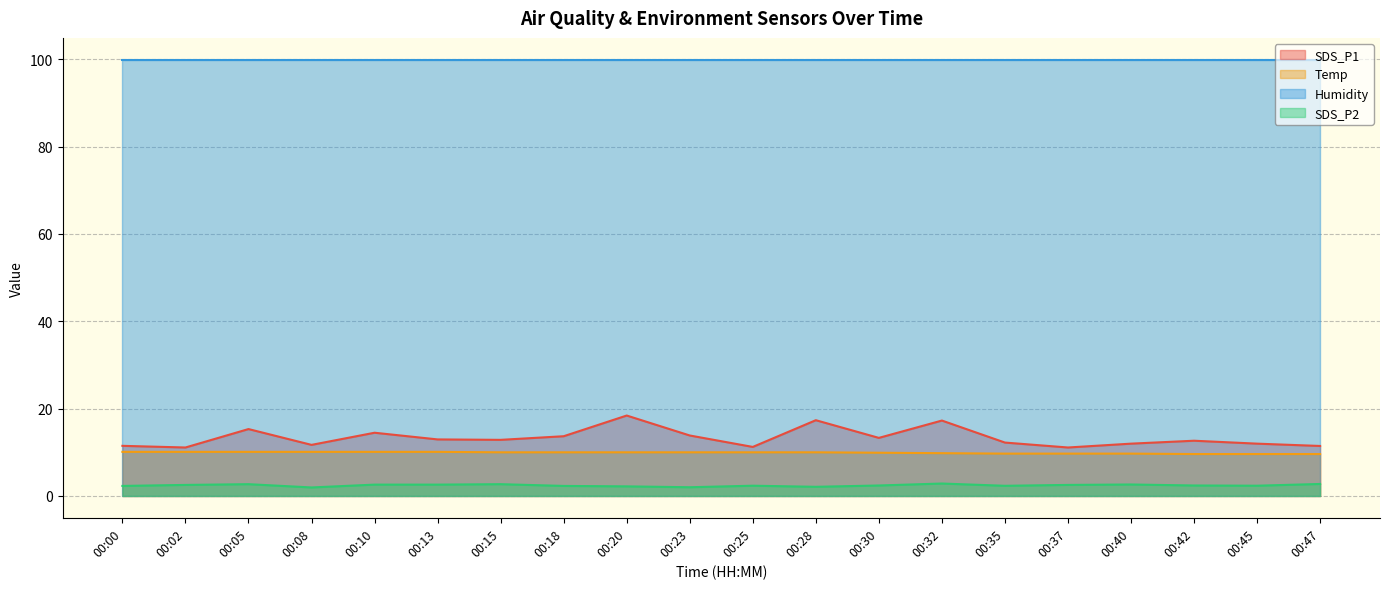

Does the chart have visible grid lines?

Yes